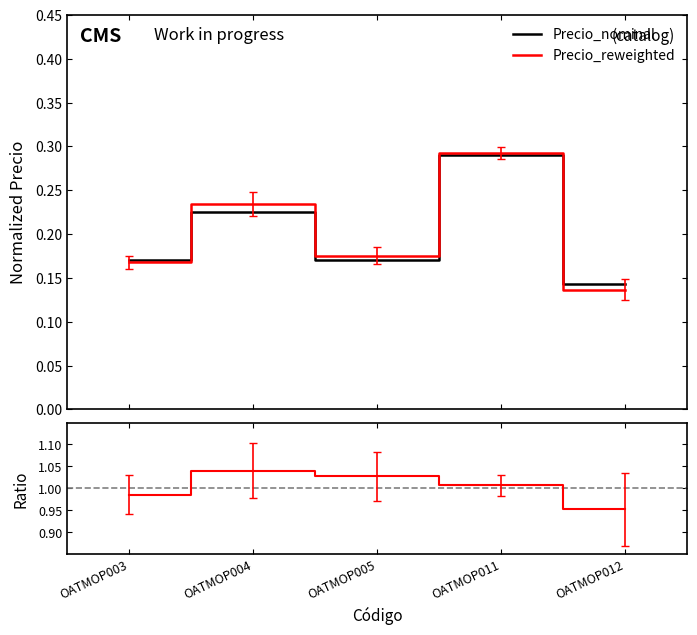

What is the maximum value for Precio_ratio?

1.0